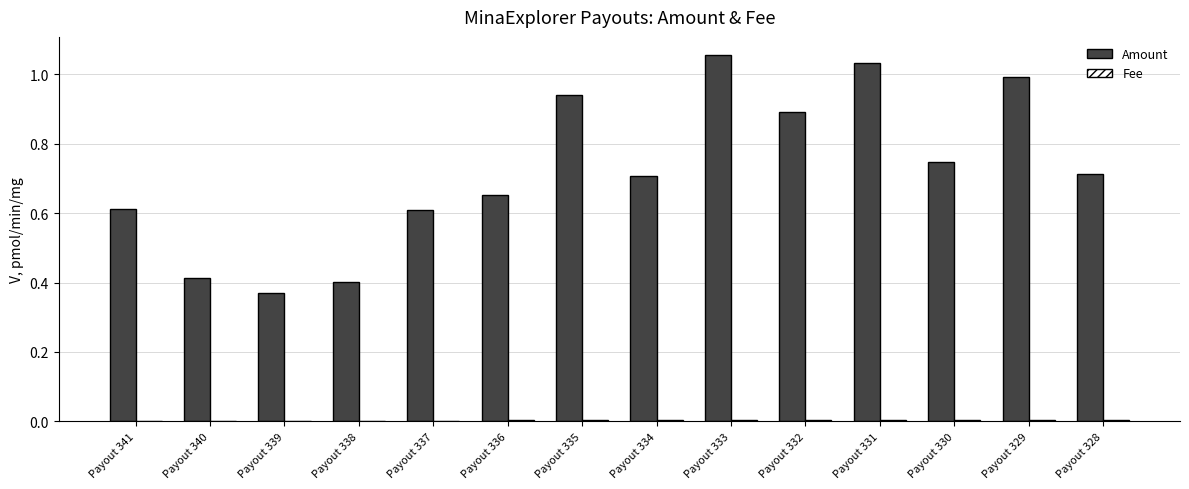

Is it true that Amount equals 0.2 at Payout 330?

False